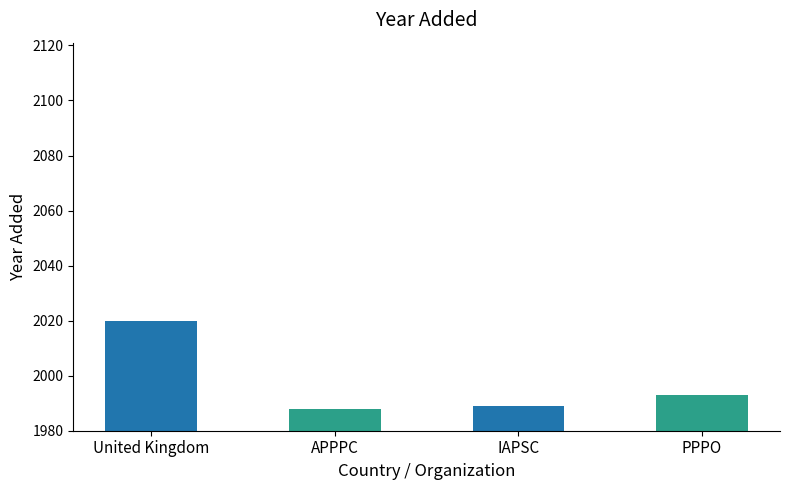

How many categories are shown in the chart?

4